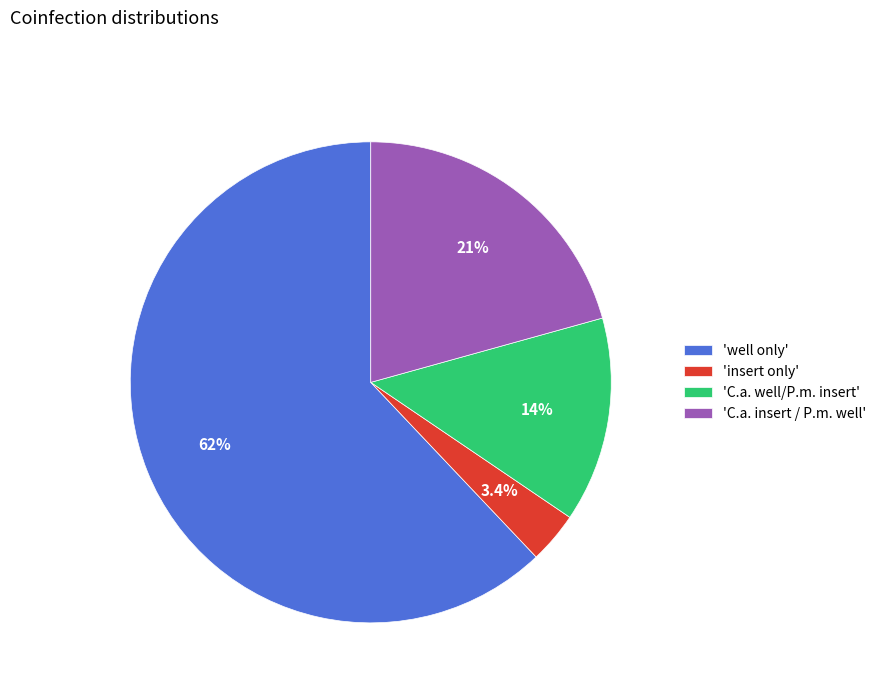

Does 'C.a. insert / P.m. well' account for over 50% of the chart?

No